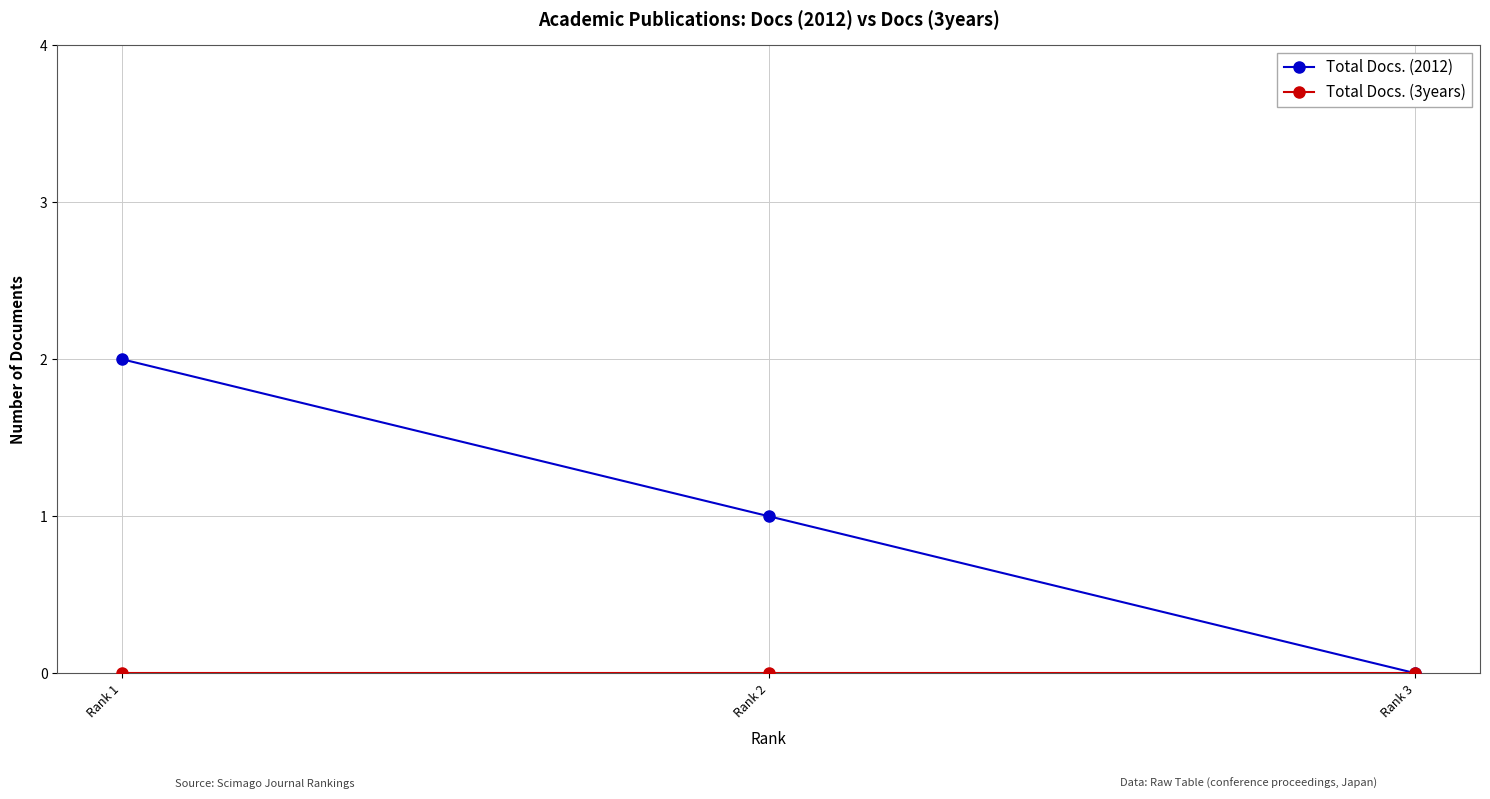

What is the average value of the Total Docs. (2012) series?

1